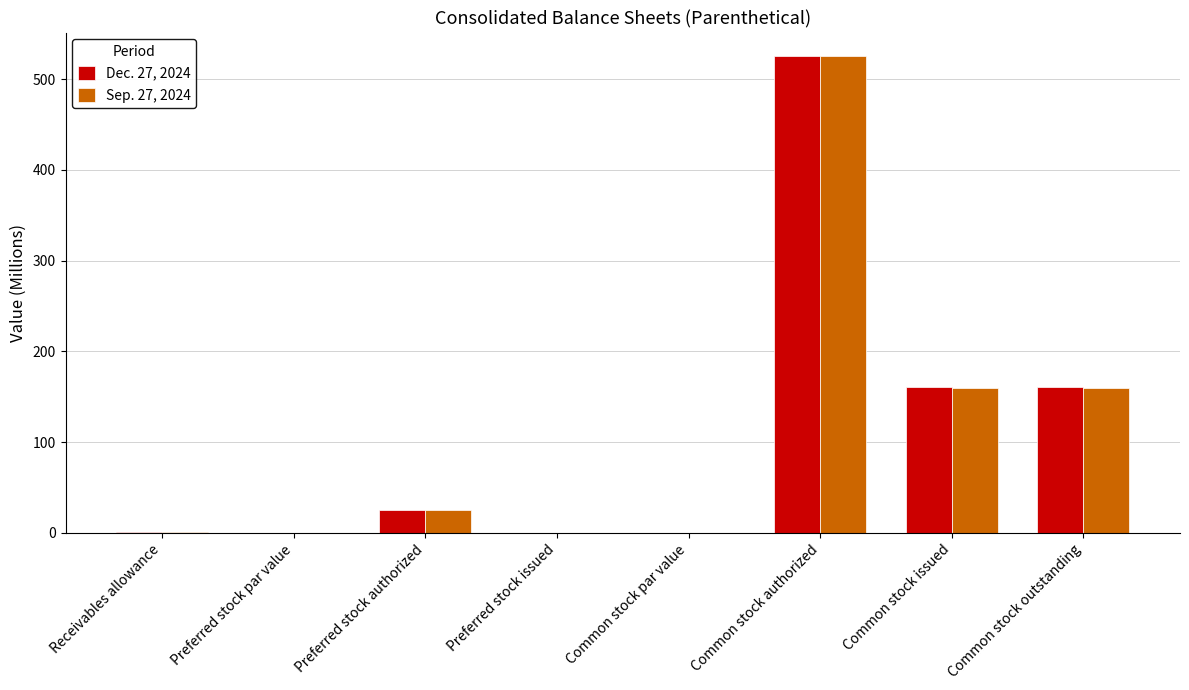

What is the sum of all Sep. 27, 2024 values?

871.0